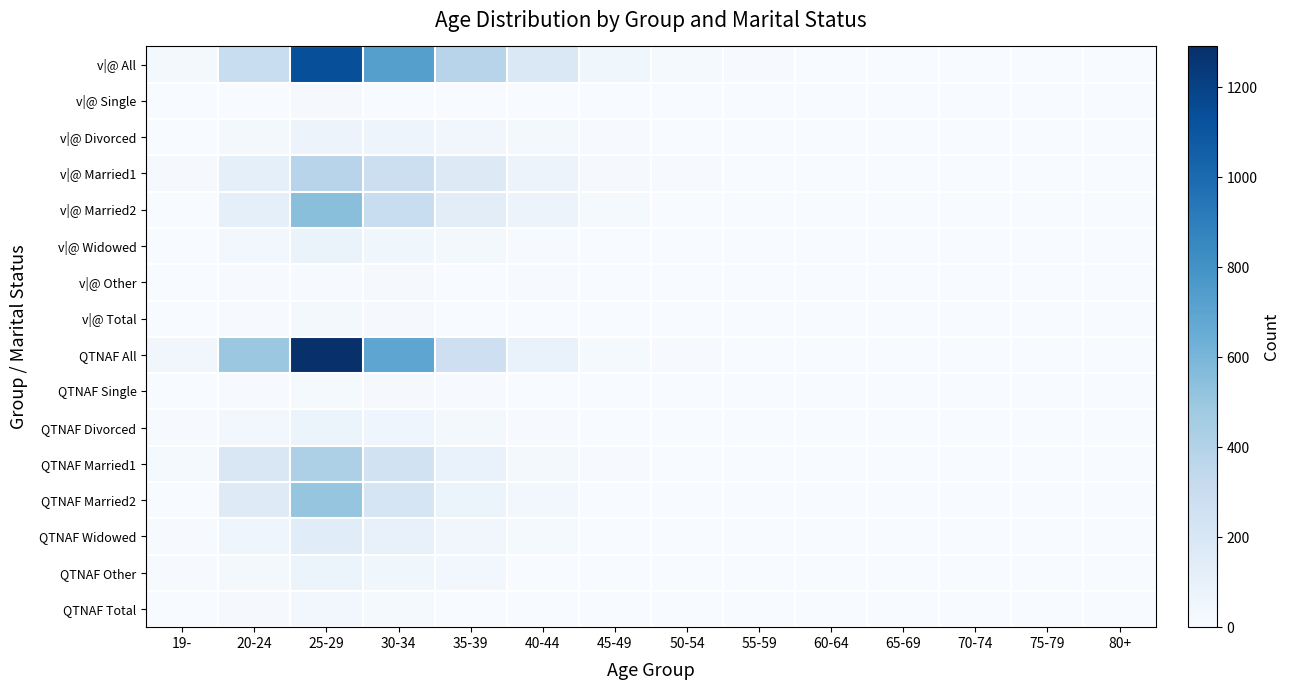

Which label corresponds to the smallest value in the chart?

75-79